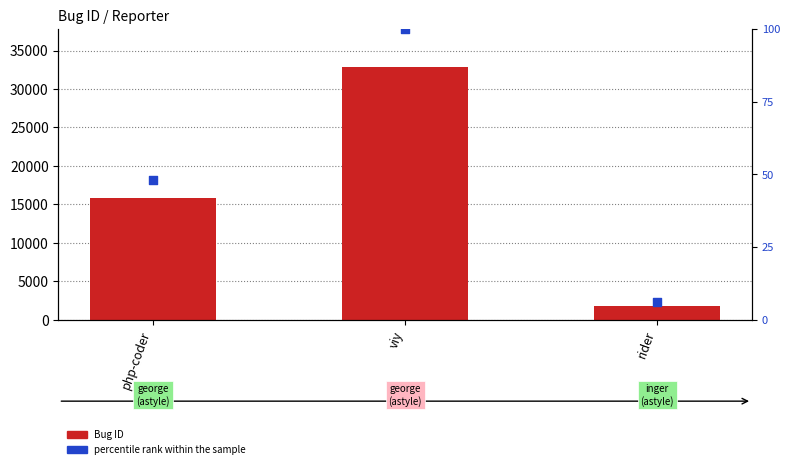

At how many categories does at least one series exceed 9319?

2